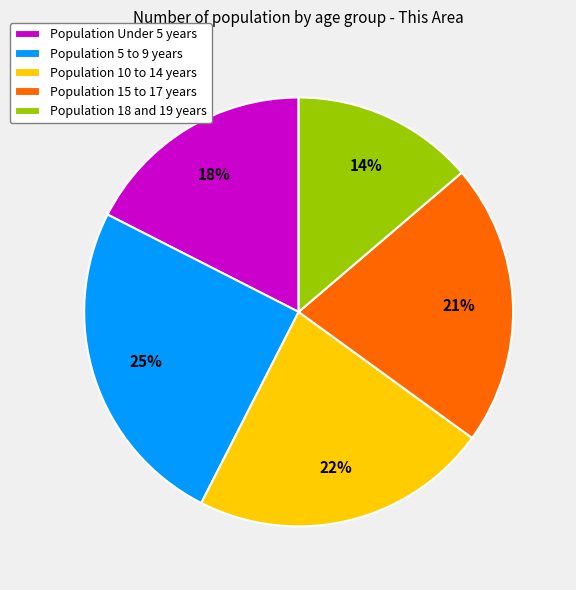

To the nearest percent, what portion does Population 15 to 17 years represent?

21%